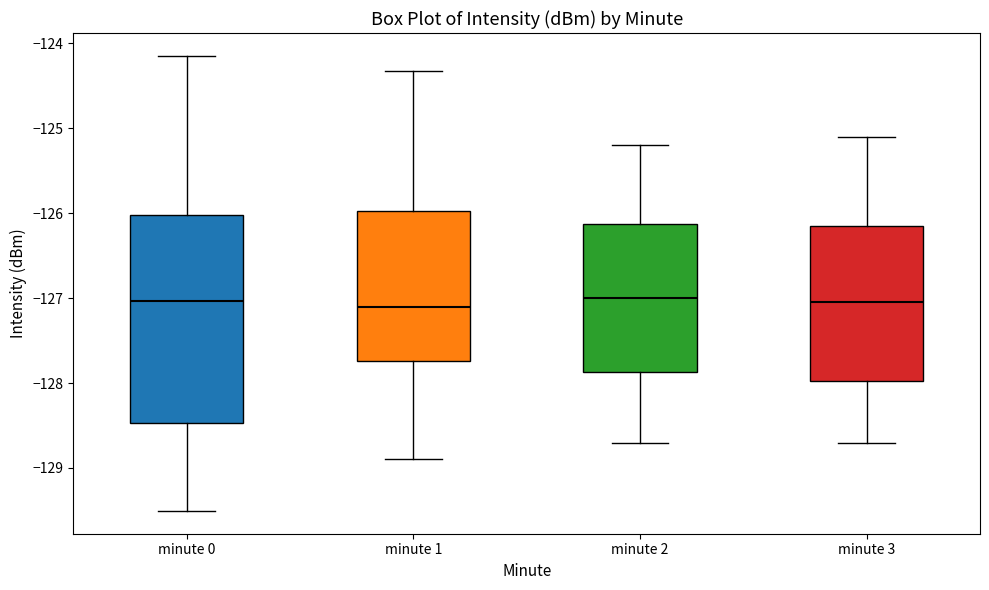

Reading left to right, read every box against the y-axis: the position of its median line, the range the box covers, and the ends of its whiskers. The values are not printed on the chart, so give them approximately, as read against the axis.

minute 0: median -127.0, box -128.5 to -126.0, whiskers -129.5 to -124.1
minute 1: median -127.1, box -127.7 to -126.0, whiskers -128.9 to -124.3
minute 2: median -127.0, box -127.9 to -126.1, whiskers -128.7 to -125.2
minute 3: median -127.0, box -128.0 to -126.1, whiskers -128.7 to -125.1